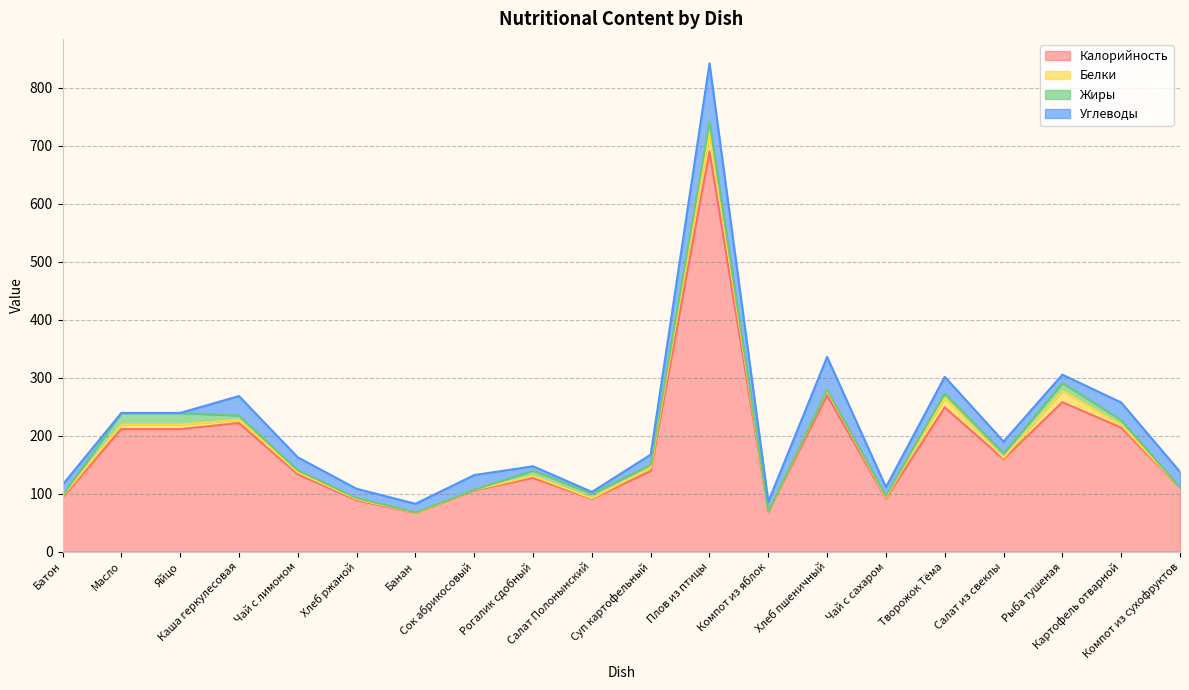

At how many categories does at least one series exceed 484?

1